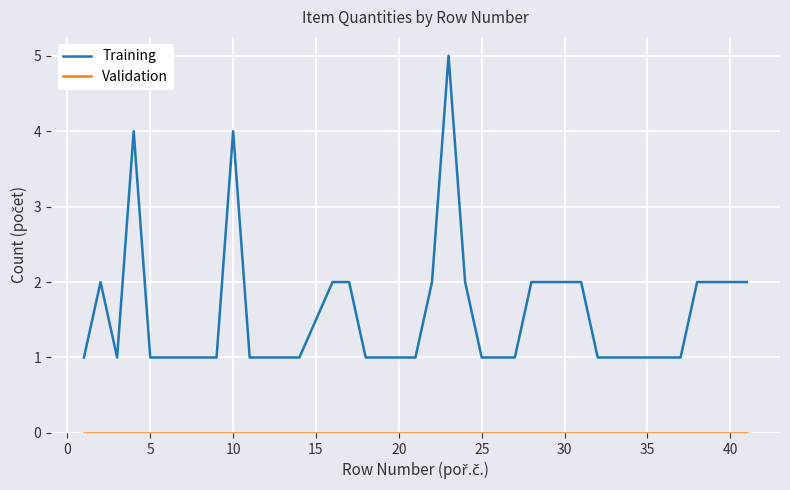

Which series has the widest spread of values?

Training